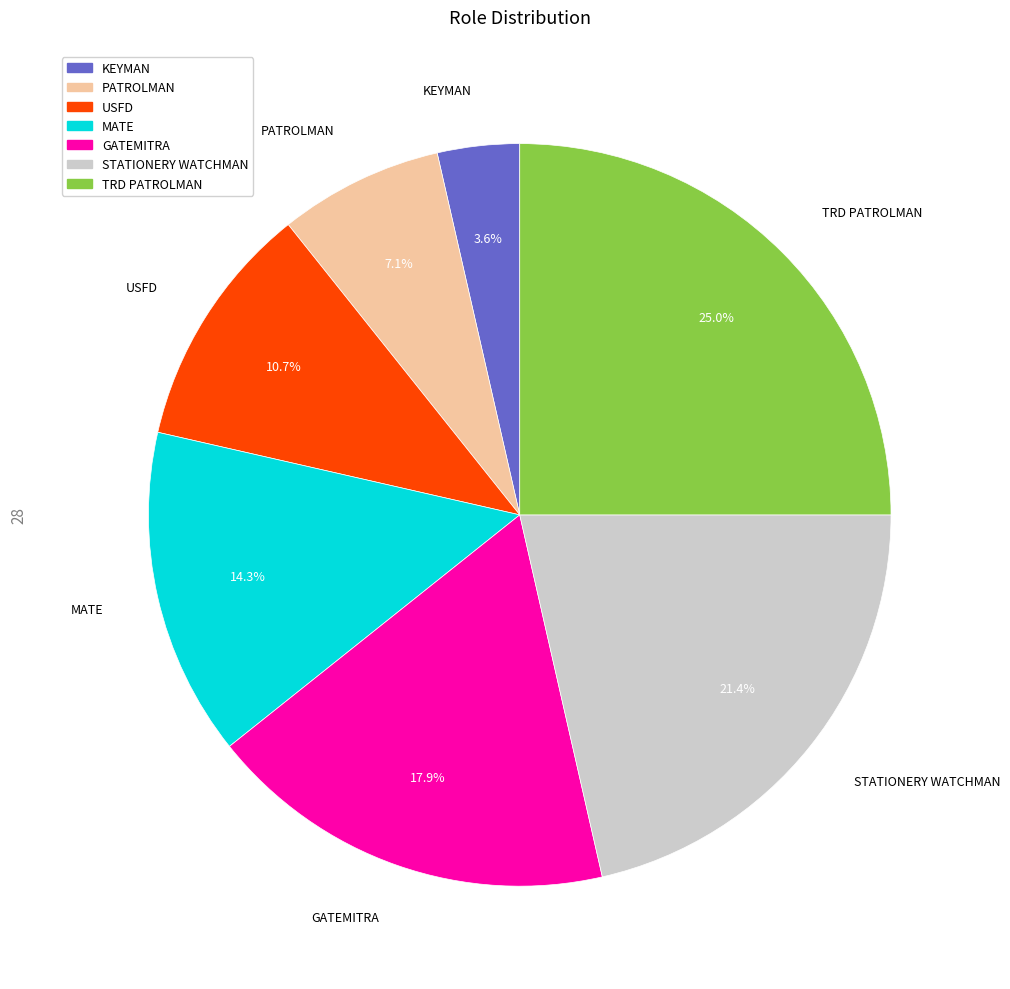

Does any single category account for the majority?

No